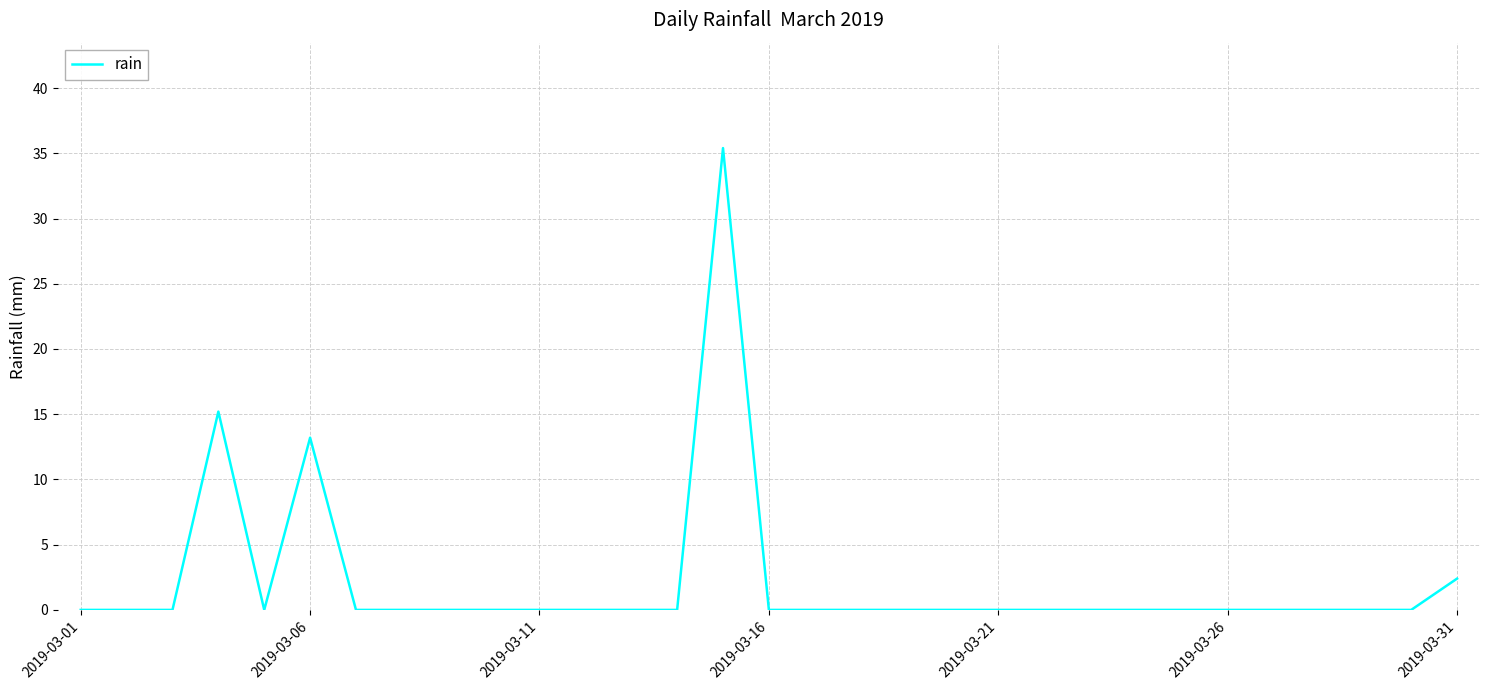

What is the maximum value shown in the chart?

35.4